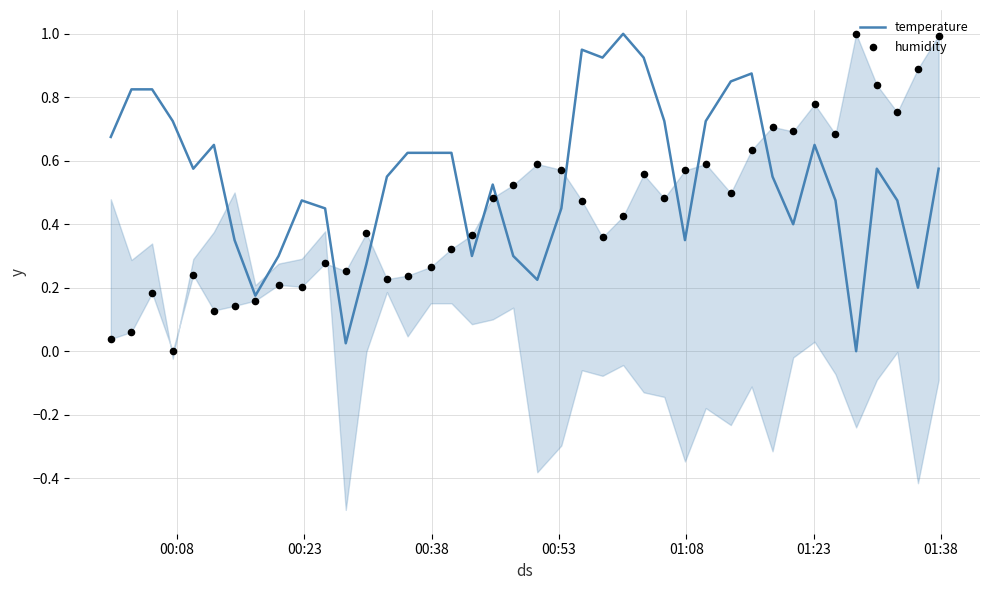

What are all the series names shown in the legend?

temperature, humidity